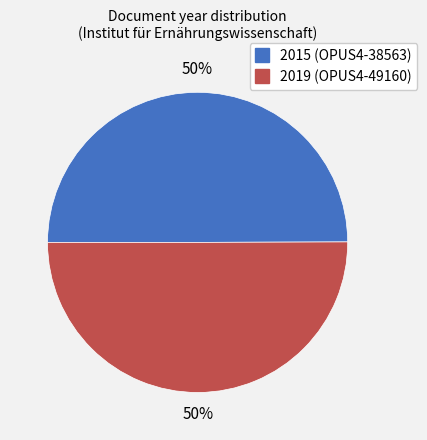

To the nearest percent, what is the average slice percentage?

50%